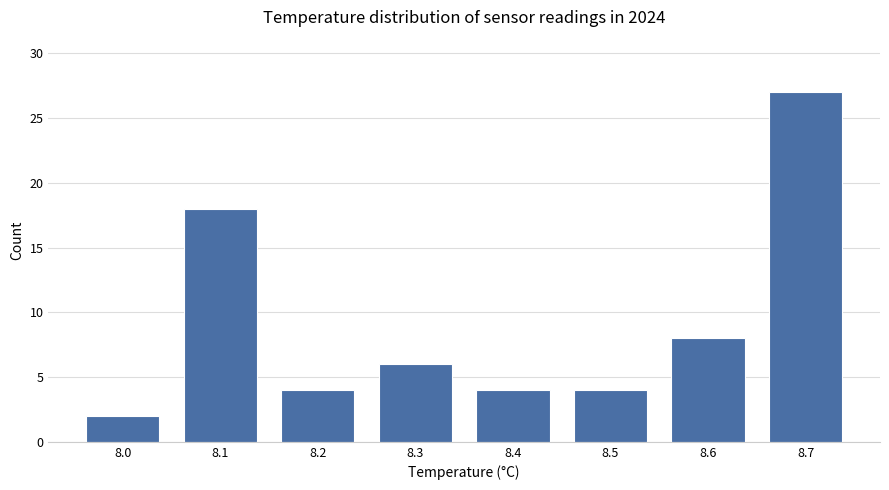

What is the sum of the values at 8.4 and 8.5?

8